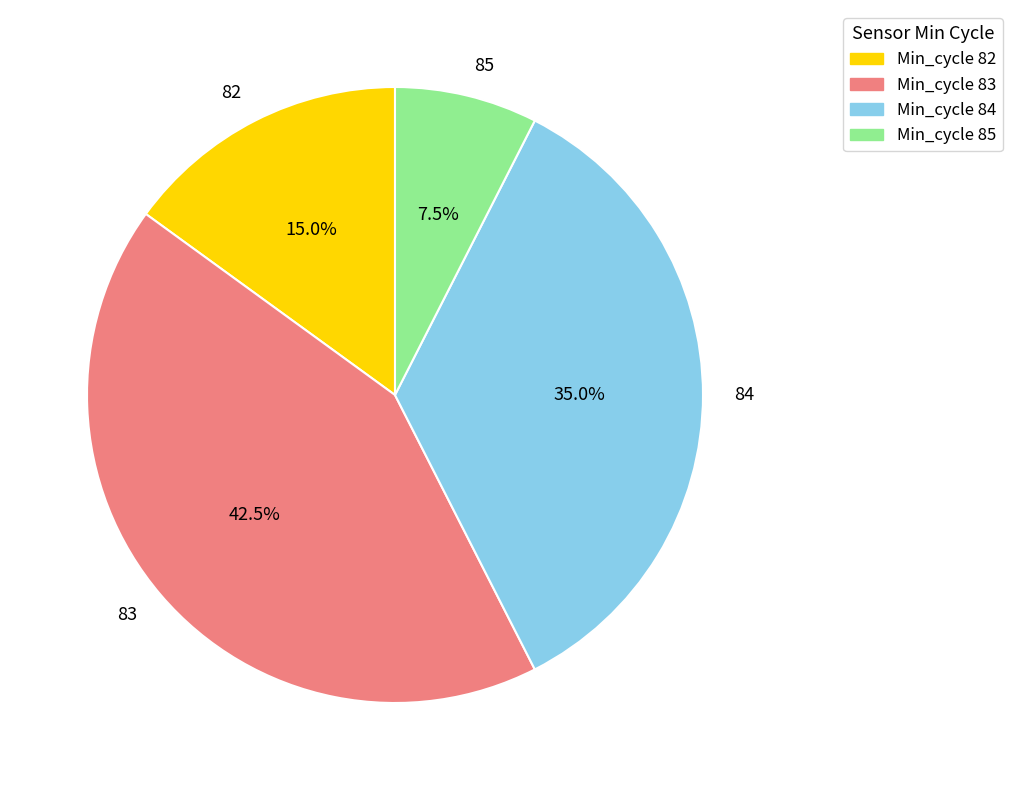

Does 85 represent more than half of the total?

No